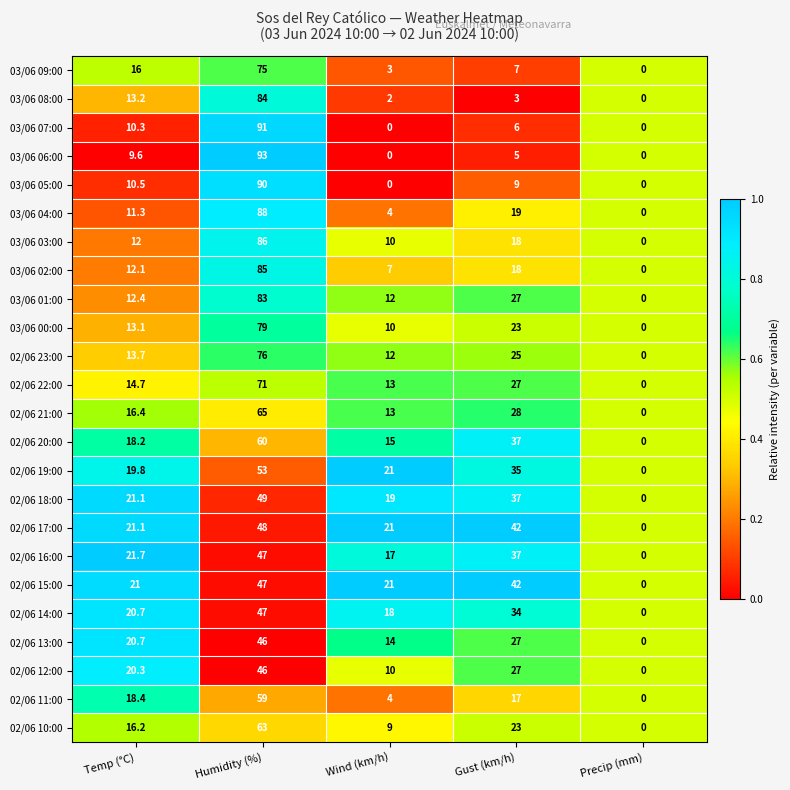

How many 02/06 12:00 values are between 10 and 27?

3